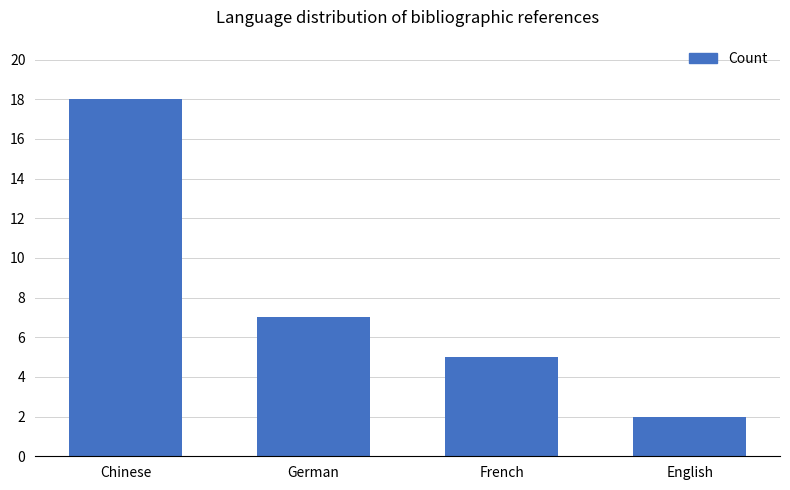

What is the sum of the values at German and Chinese?

25